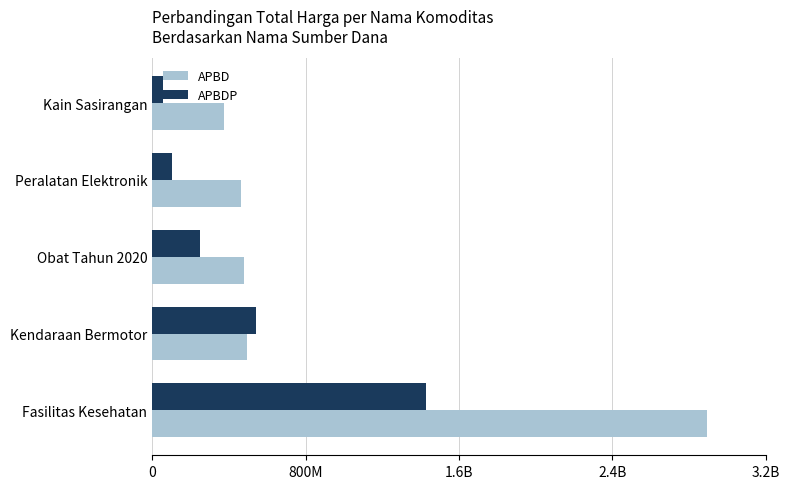

Rank the series by their average value, from highest to lowest.

APBD, APBDP